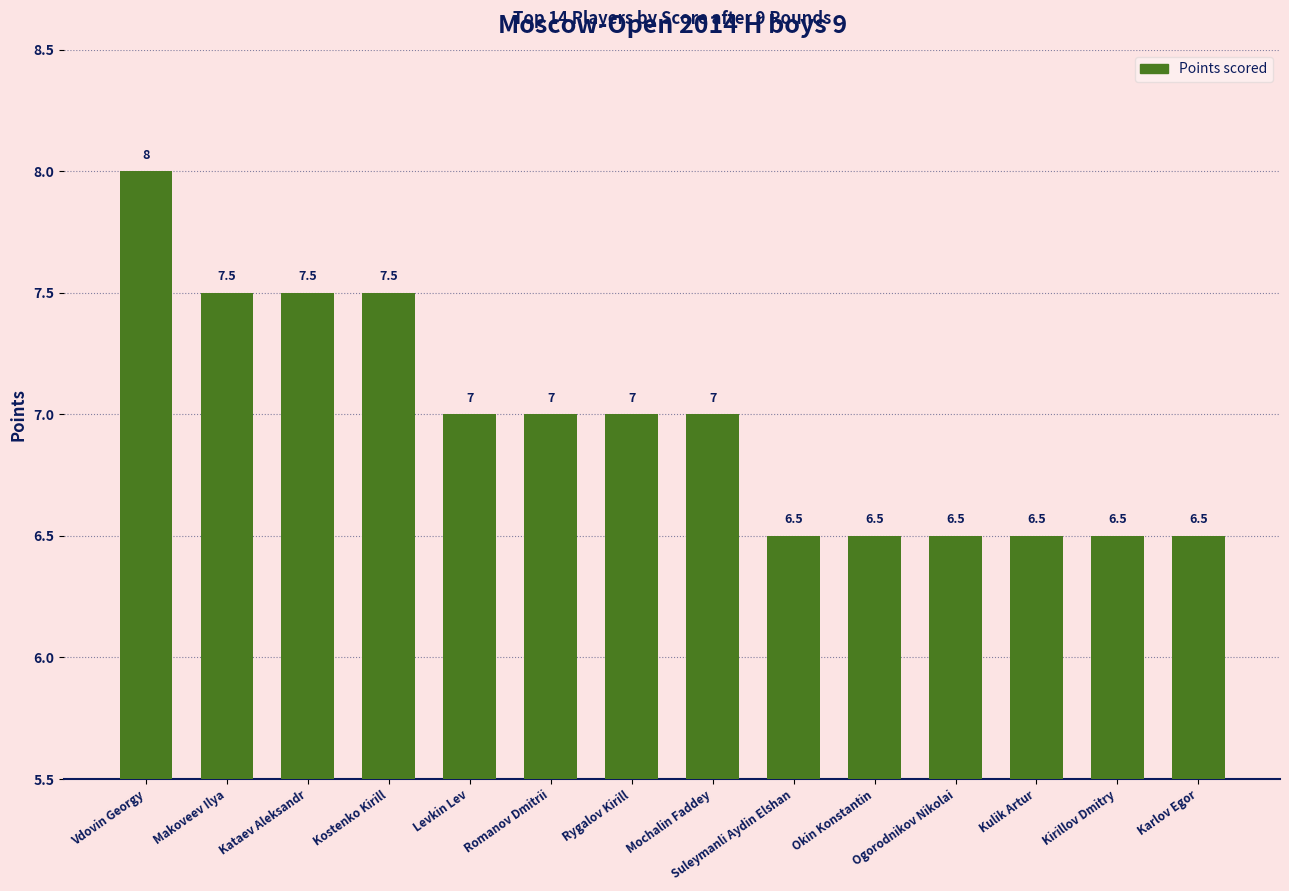

How many values are below 7?

6